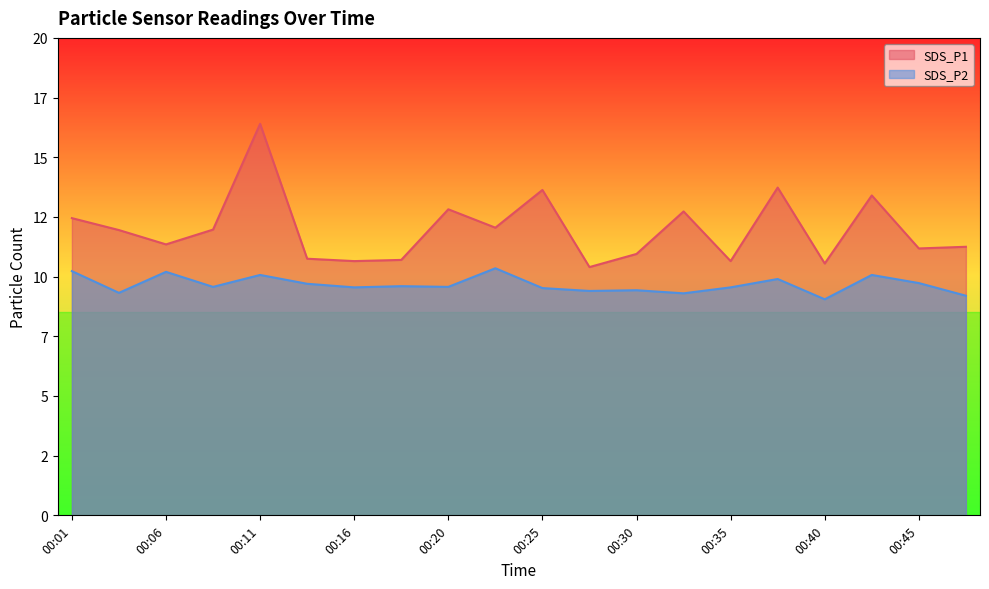

Is it true that SDS_P2 equals 13.6 at 00:20?

False